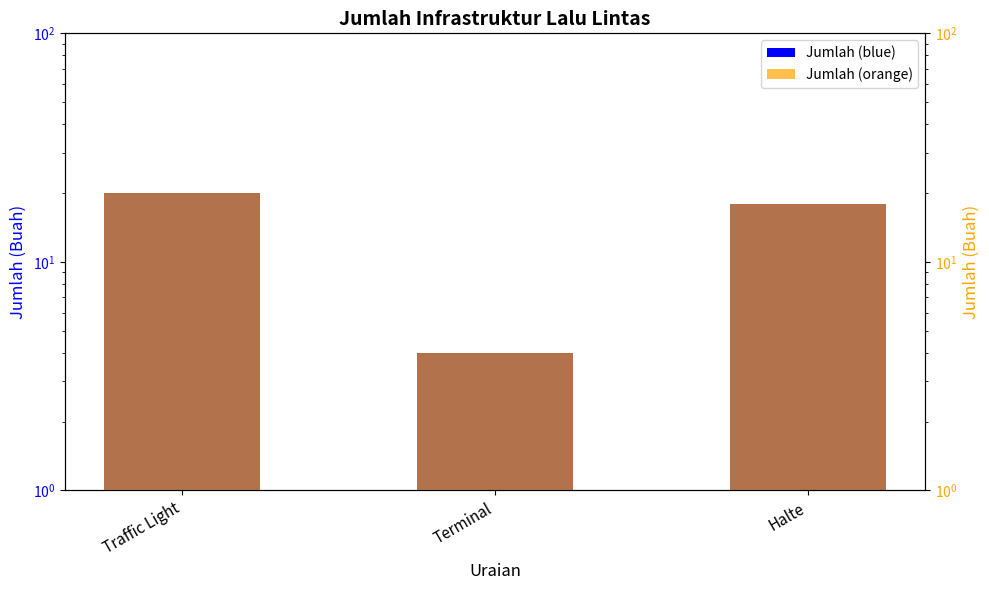

What is the maximum value shown in the chart?

20